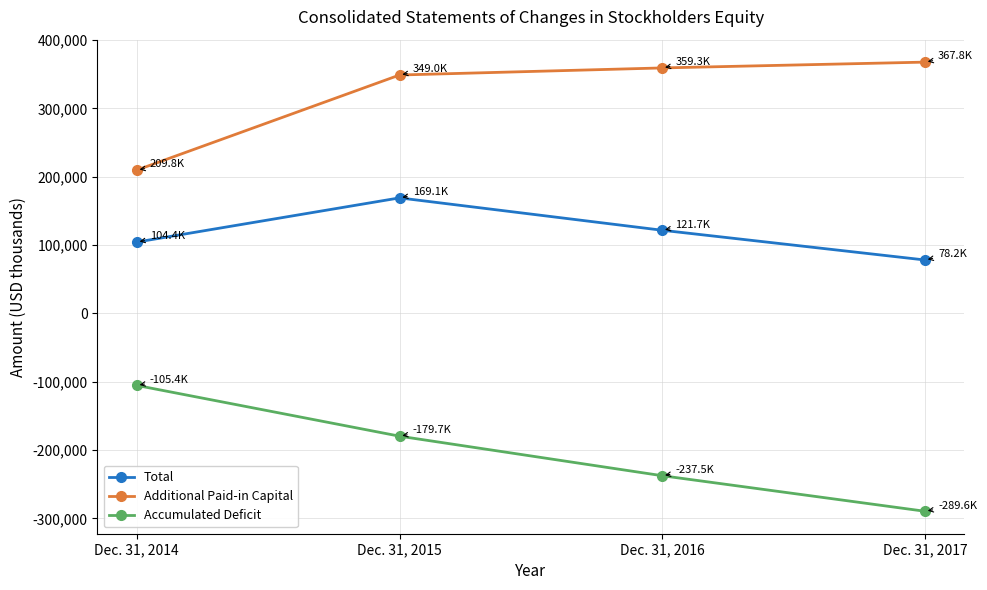

Rank the series by their maximum value, from highest to lowest.

Additional Paid-in Capital, Total, Accumulated Deficit